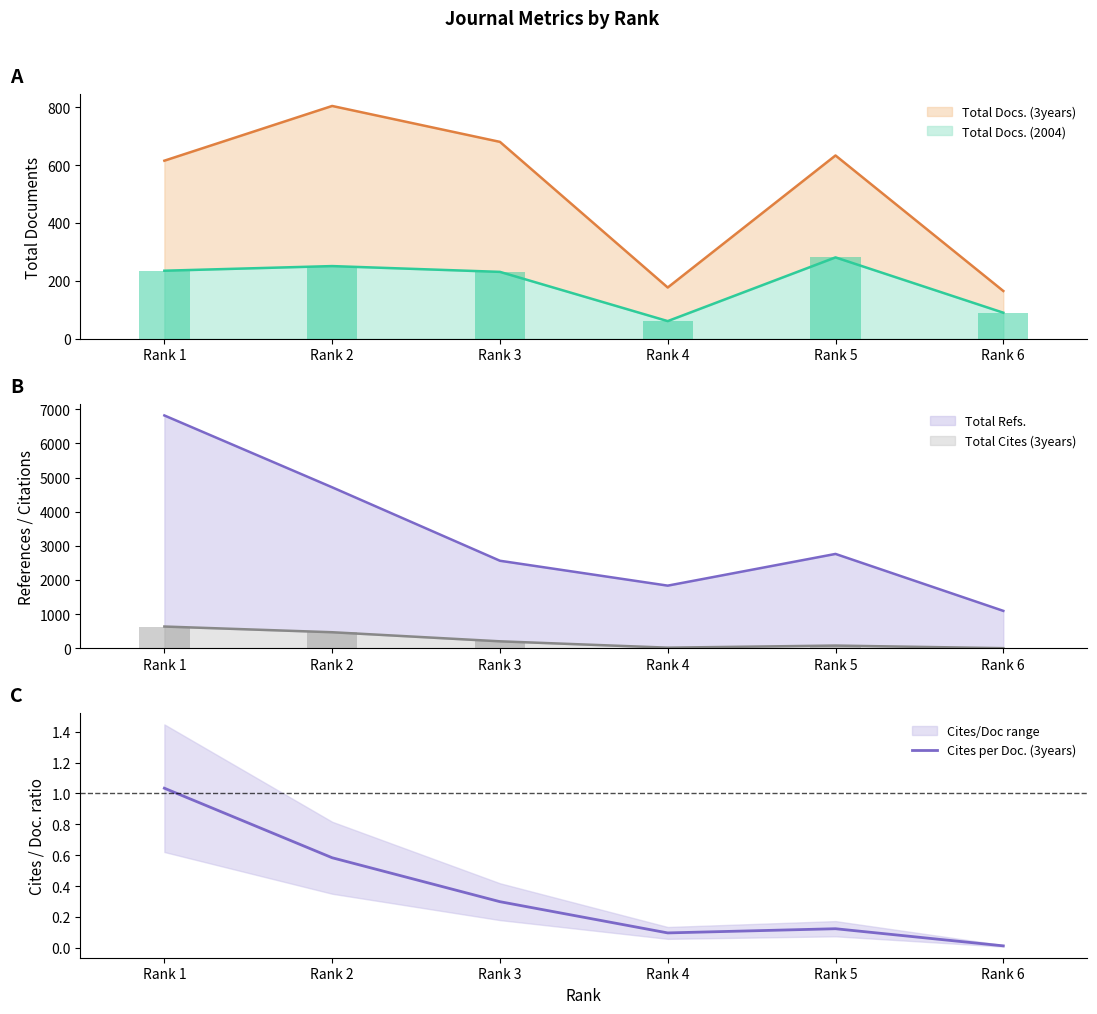

Rank the categories by value from highest to lowest.

Rank 1, Rank 2, Rank 3, Rank 5, Rank 4, Rank 6